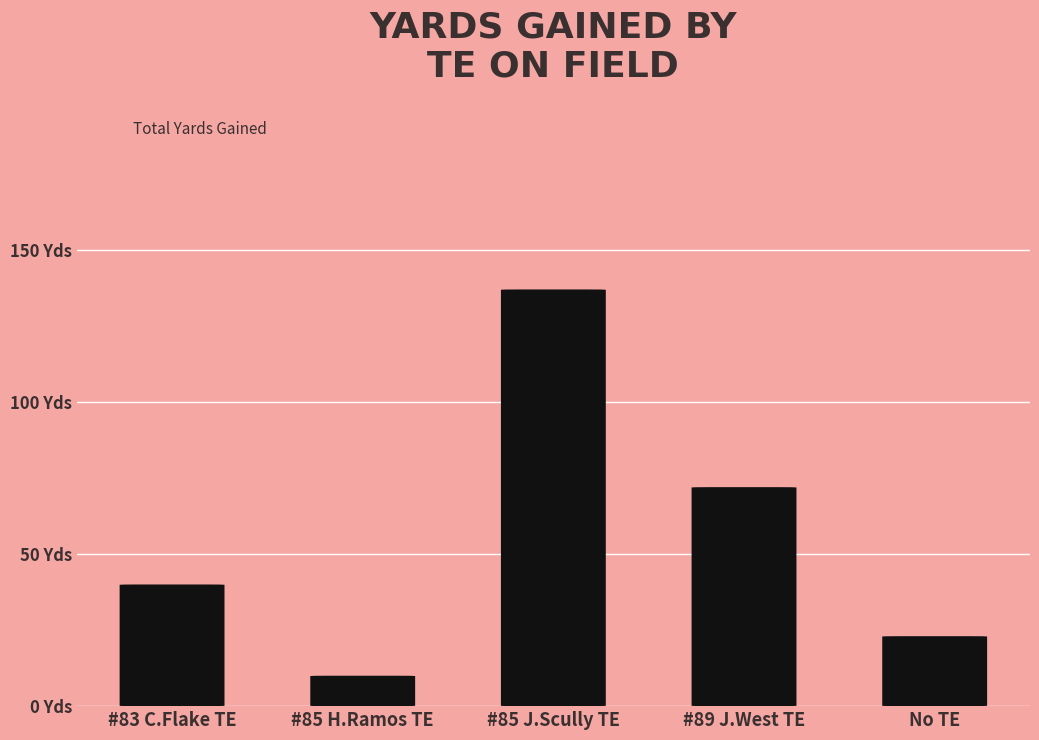

The value at No TE is 6. True or false?

False